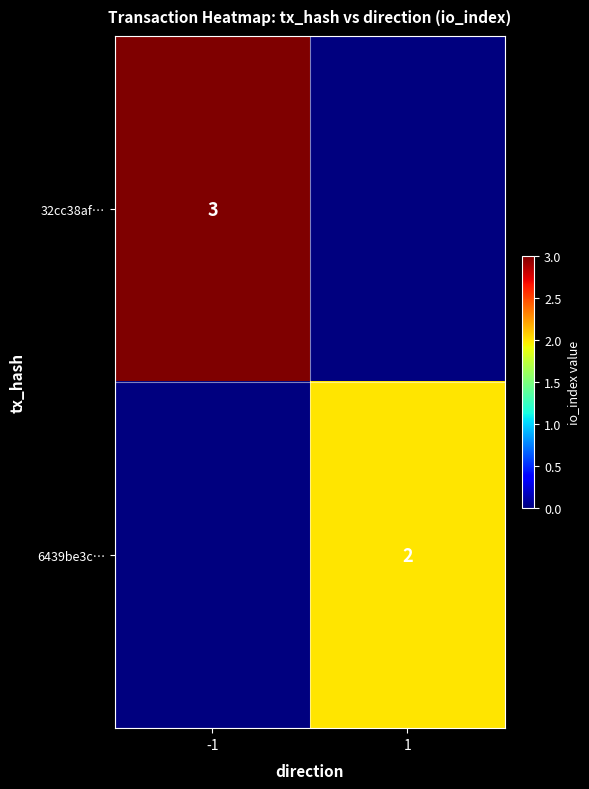

True or false: 6439be3c… has a value of 1 at 1.

False